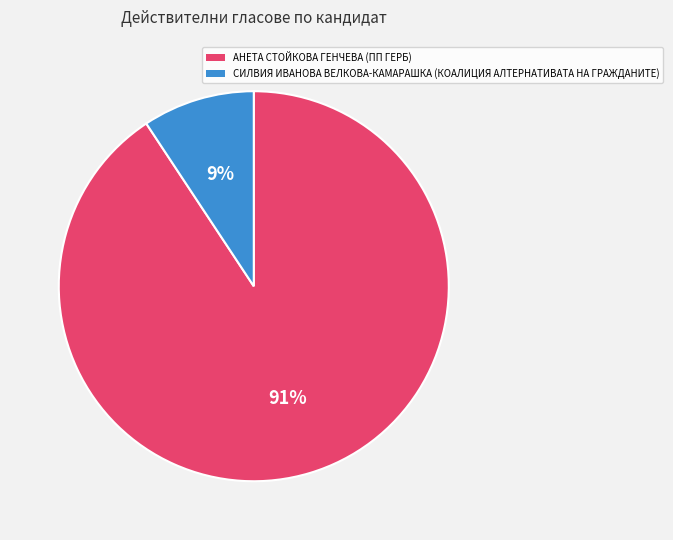

To the nearest percent, what is the average slice percentage?

50%